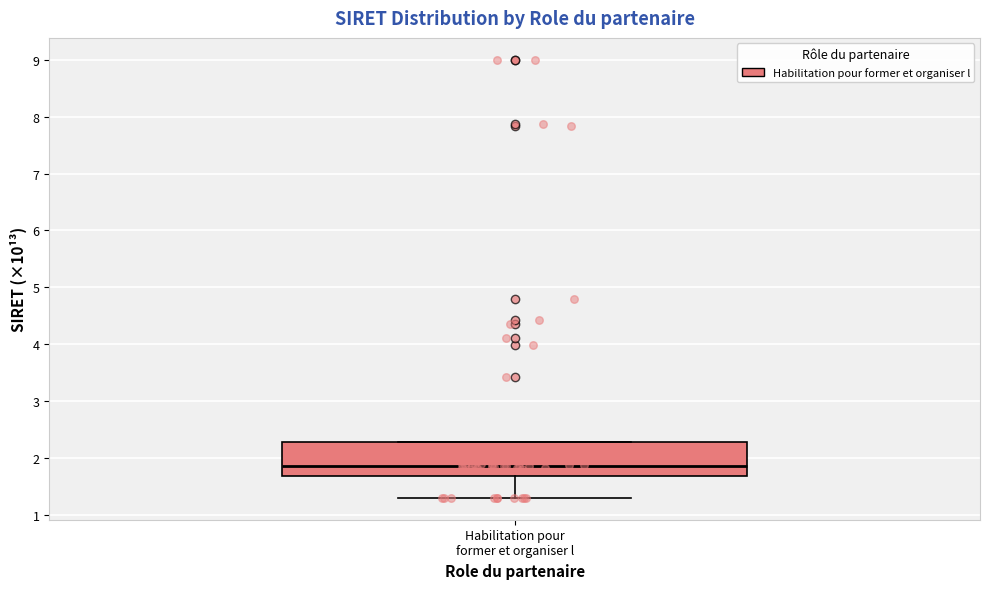

Where does the median line of the box for Habilitation pour former et organiser l sit on the y-axis? The values are not printed on the chart, so give them approximately, as read against the axis.

1.9